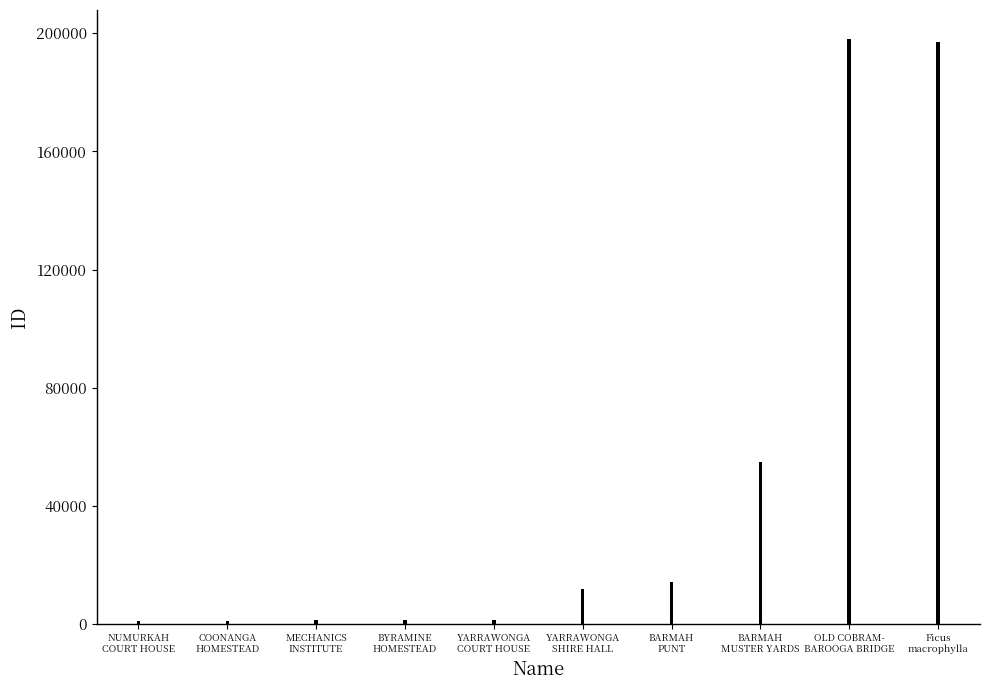

How many series are shown in this chart?

1